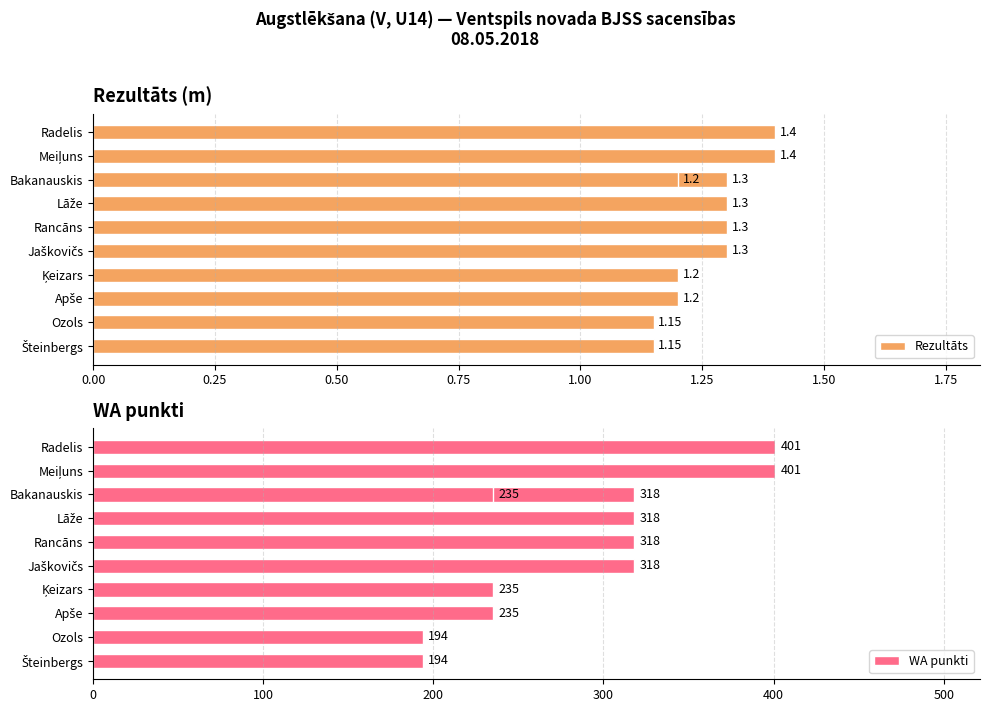

At Ozols, list the series in order from smallest to largest.

Rezultāts, WA punkti